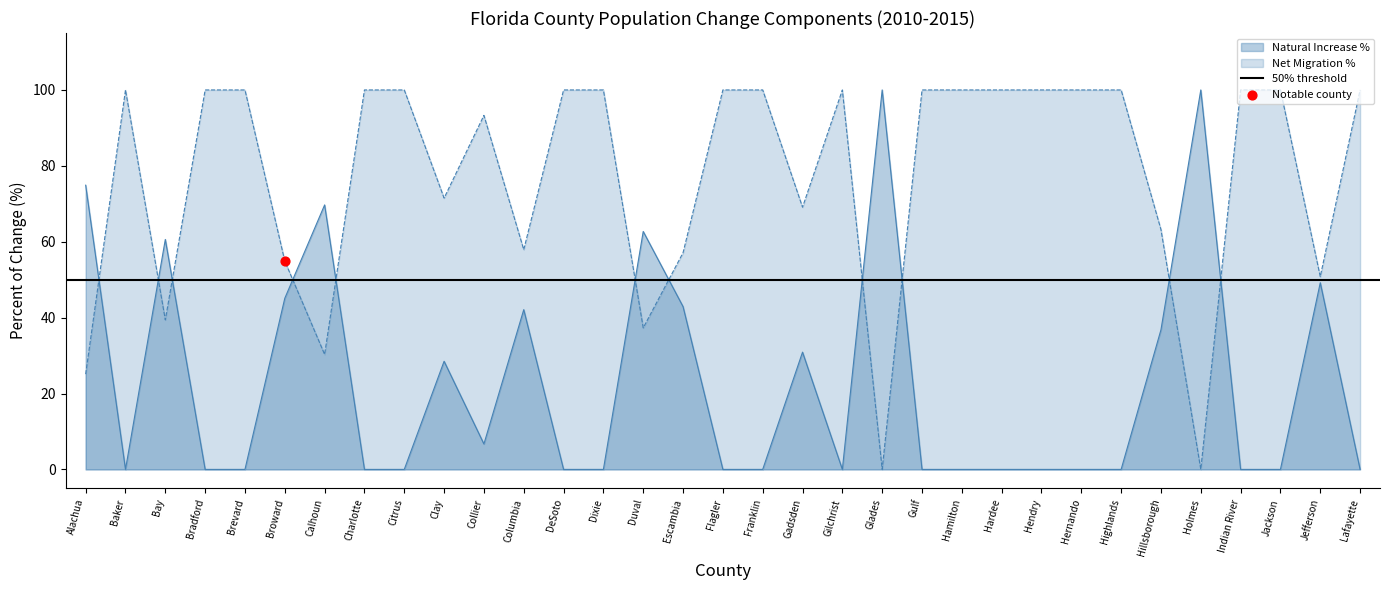

Which series contains the highest Y value?

Natural Increase %